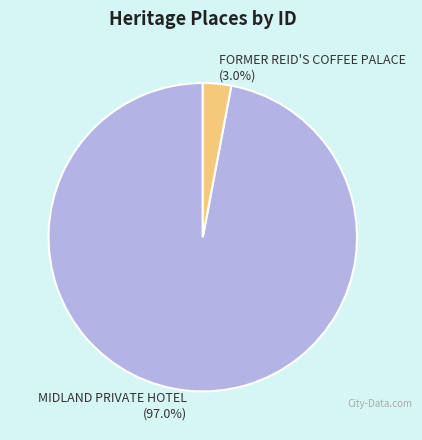

To the nearest percent, what is the difference between the FORMER REID'S COFFEE PALACE and MIDLAND PRIVATE HOTEL slice percentages?

94%